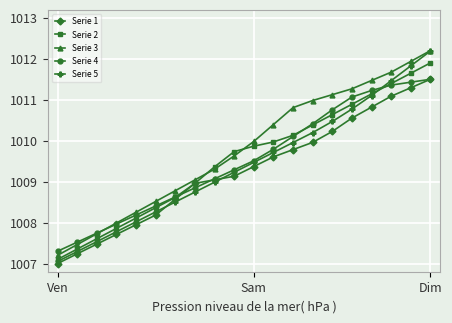

What is the value of the Serie 4 point at the 3rd from the left?

1007.7